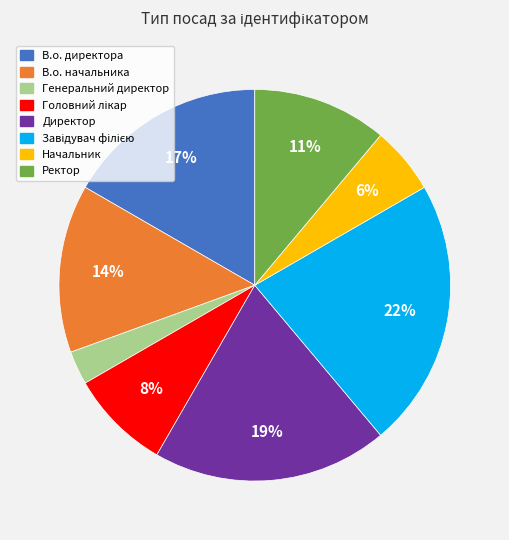

How many segments does this pie chart have?

8